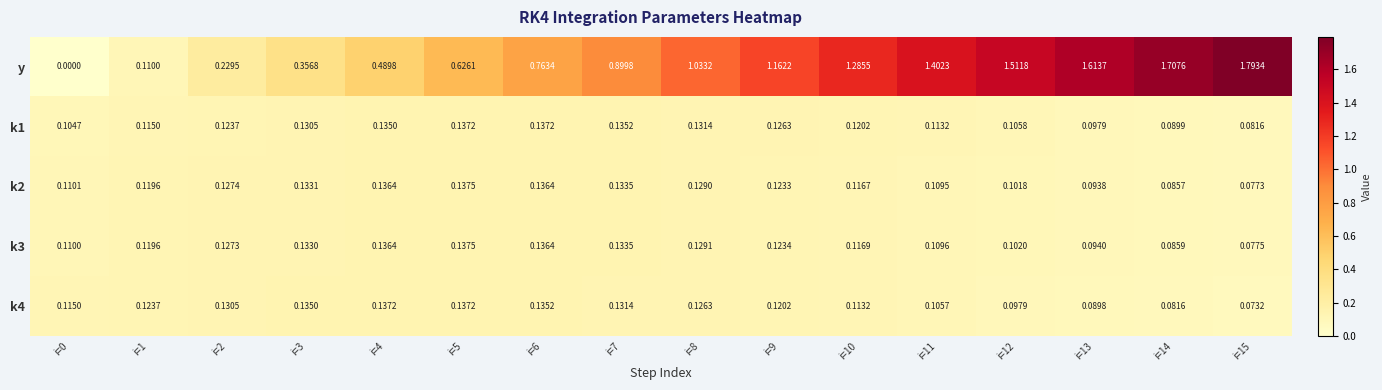

Is the value of y at i=4 greater than the value of k4 at i=9?

Yes